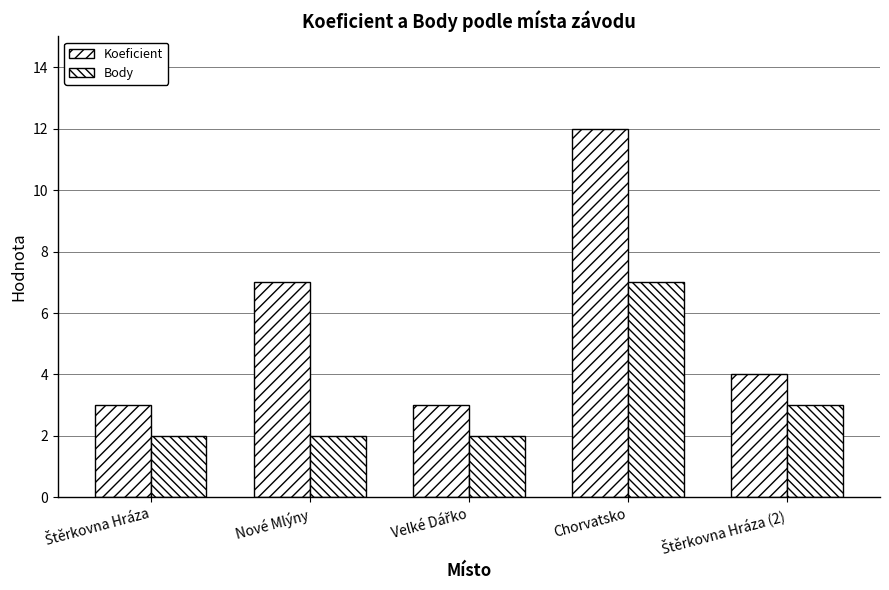

What is the value of the Koeficient bar at the 1st from the left?

3